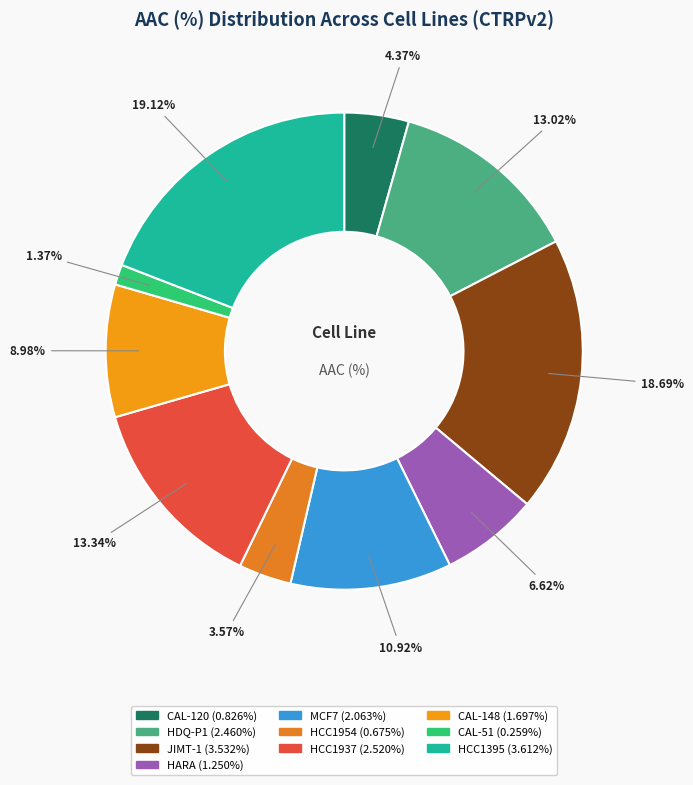

What is the change in value from JIMT-1 to MCF7?

-1.5